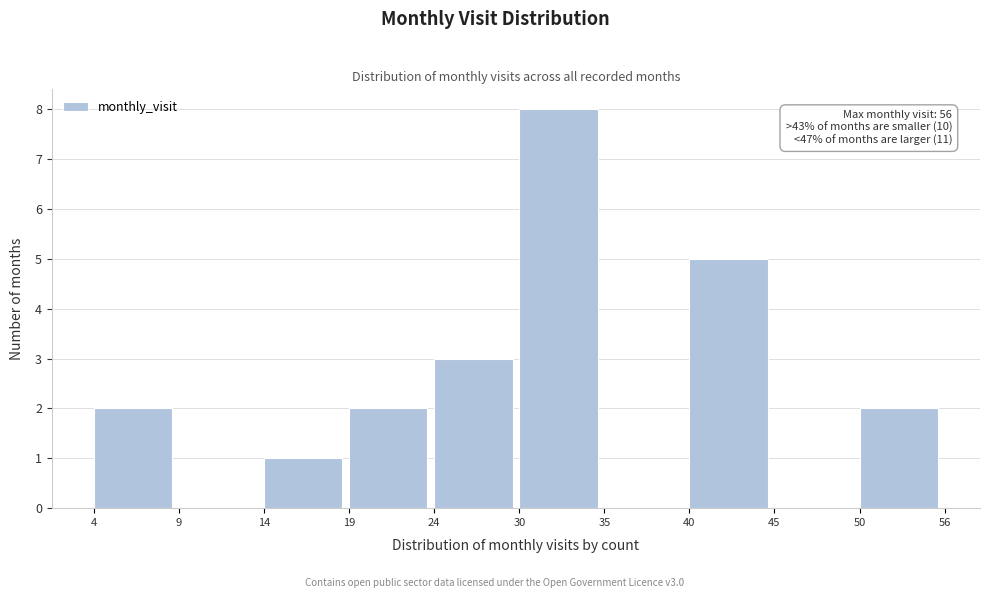

Reading right to left, list all the values displayed in this chart.

50=2	45=0	40=5	35=0	30=8	24=3	19=2	14=1	9=0	4=2